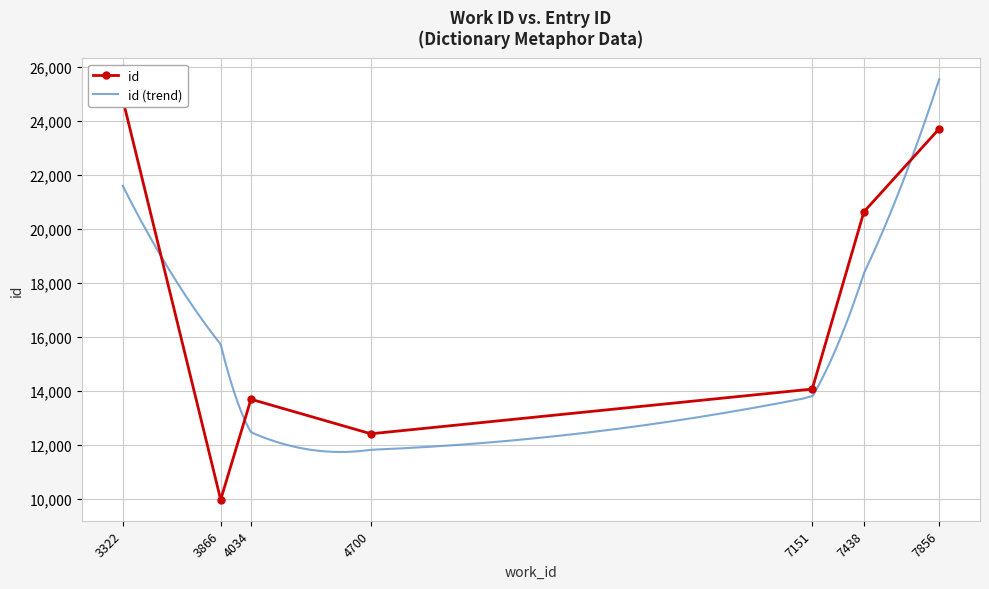

Does the chart have visible grid lines?

Yes